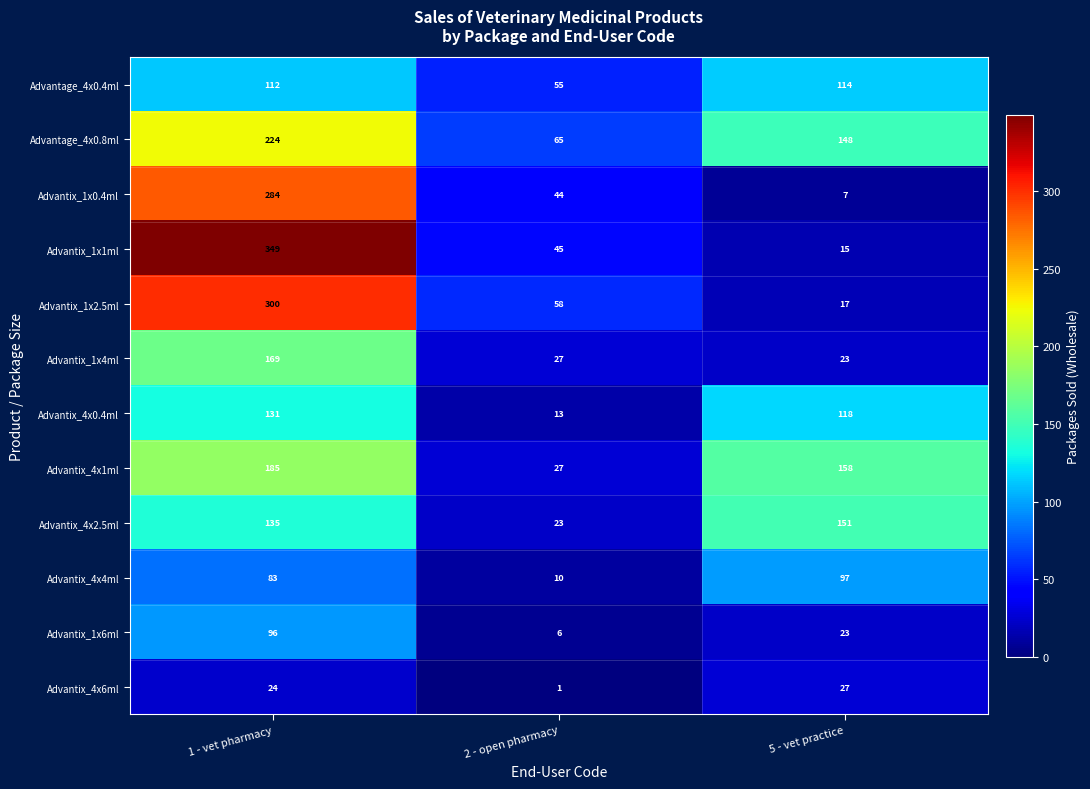

What is the sum of the Advantix_4x2.5ml values at 2 - open pharmacy and 5 - vet practice?

174